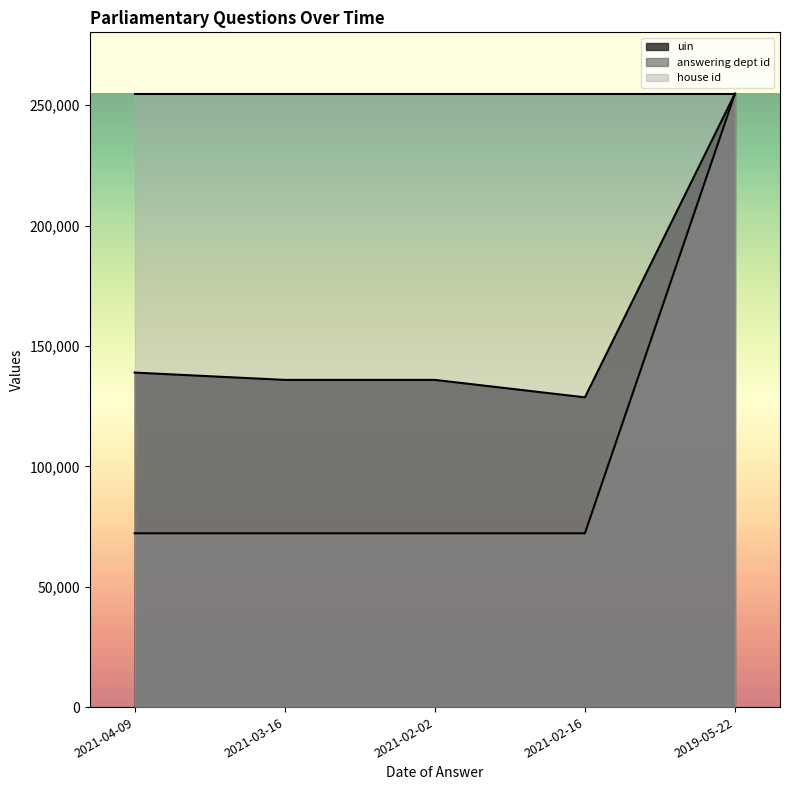

Does the chart display data point markers on the line(s)?

No